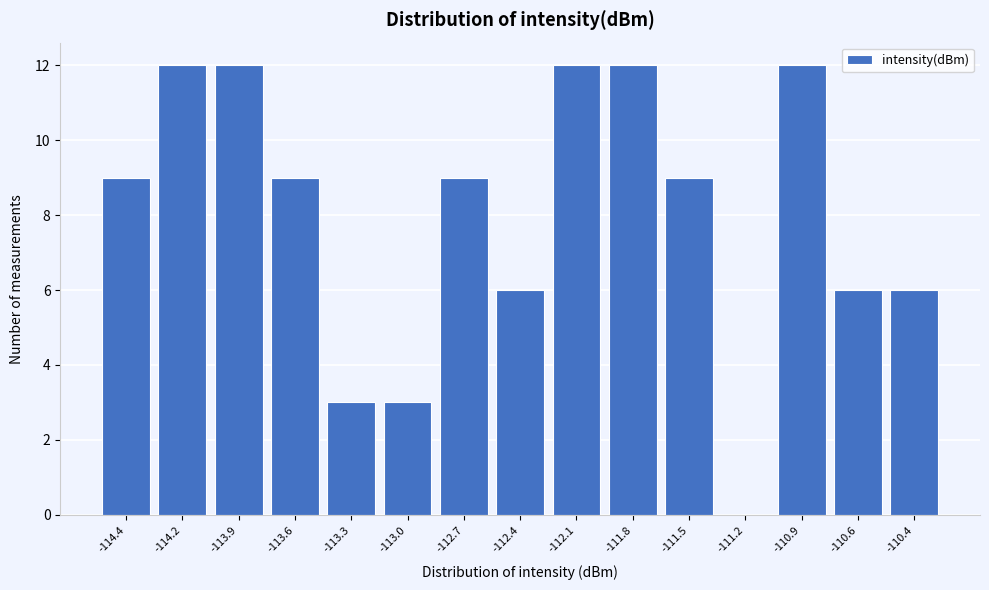

Reading left to right, what are all the values shown in this chart?

-114.4=9	-114.2=12	-113.9=12	-113.6=9	-113.3=3	-113.0=3	-112.7=9	-112.4=6	-112.1=12	-111.8=12	-111.5=9	-111.2=0	-110.9=12	-110.6=6	-110.4=6